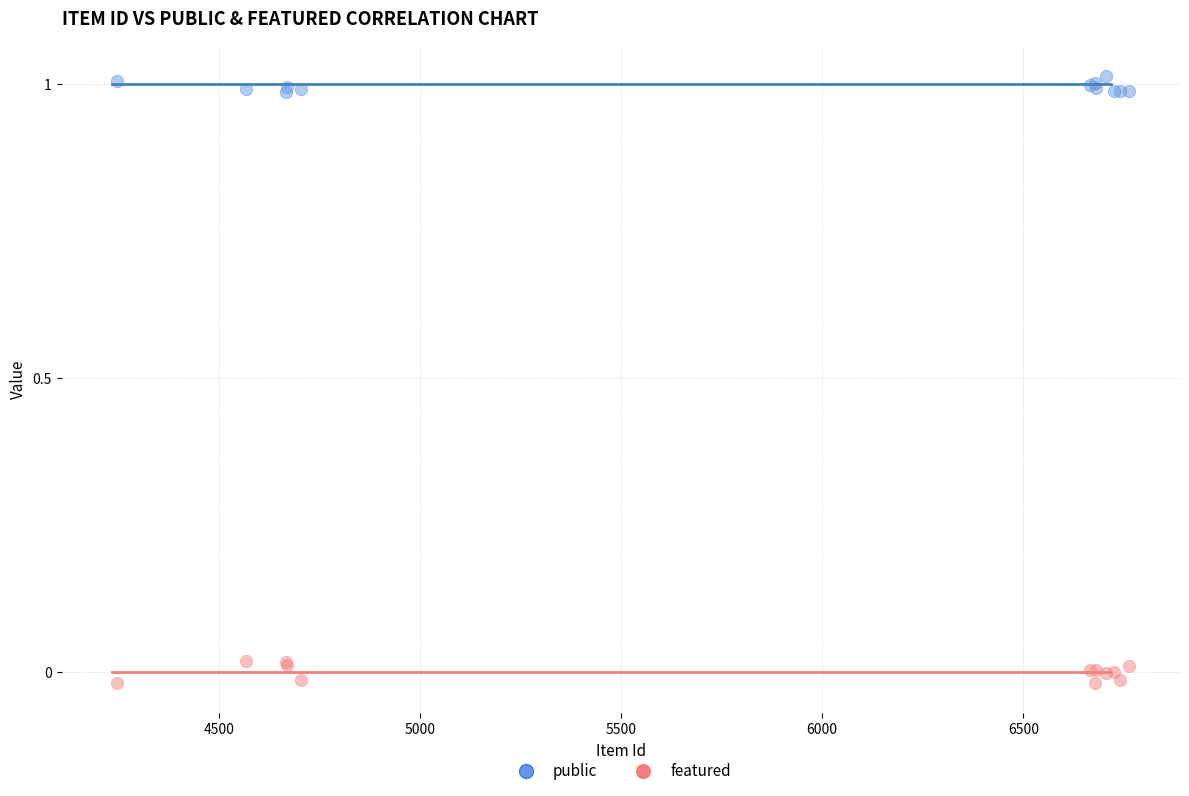

Which series reaches the maximum Y coordinate?

public